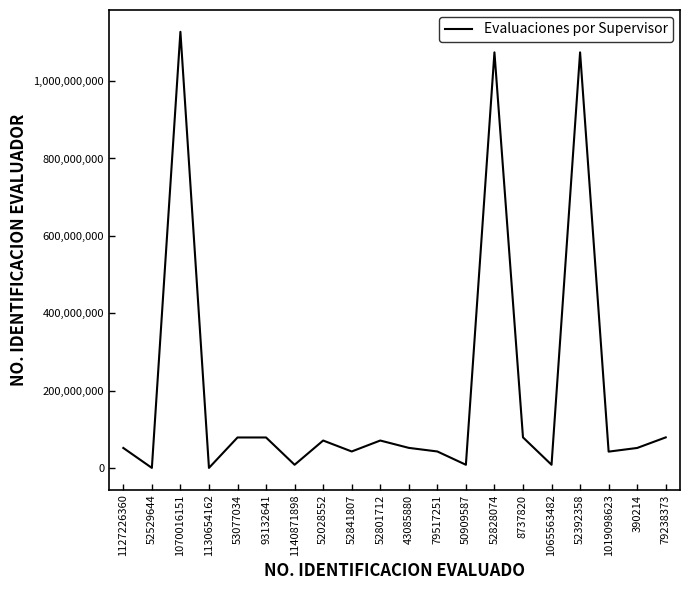

At which label does the data first exceed 52382439?

1070016151